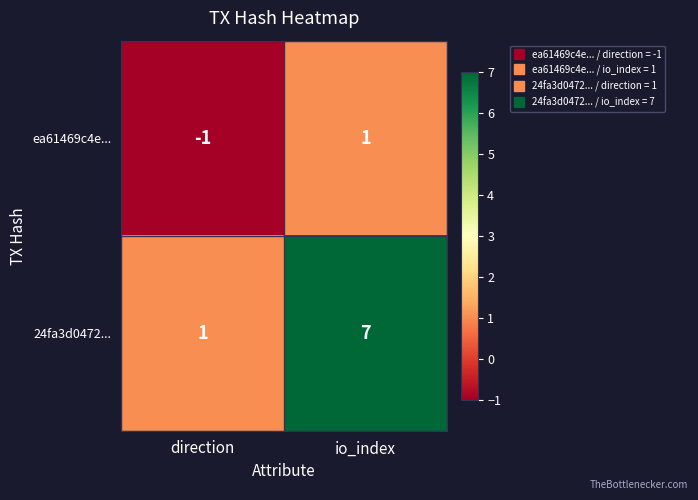

Reading left to right, extract all data points from this chart.

ea61469c4e...: direction=-1	io_index=1
24fa3d0472...: direction=1	io_index=7